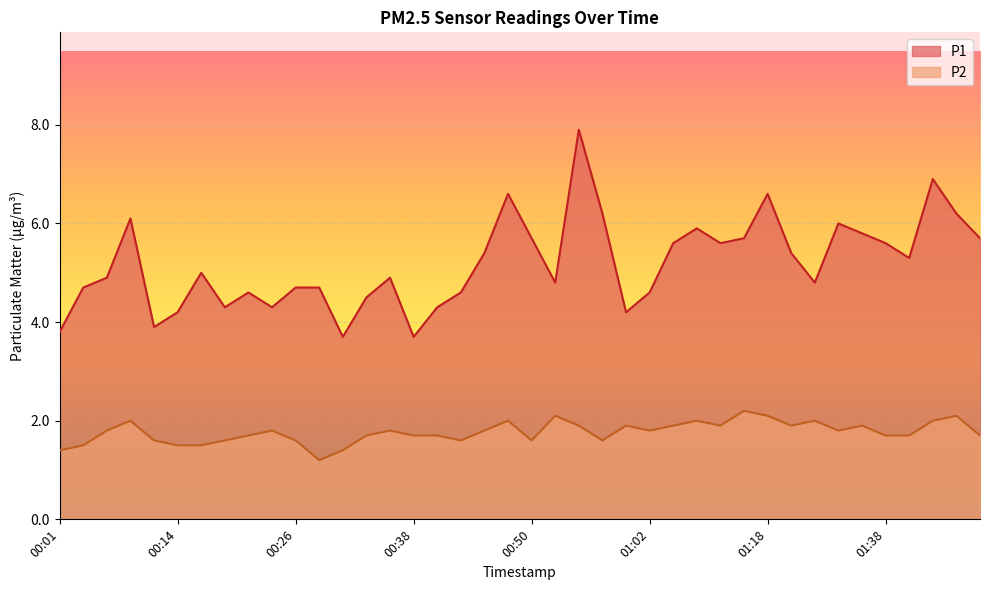

Between 00:43 and 01:02, which is larger?

00:43